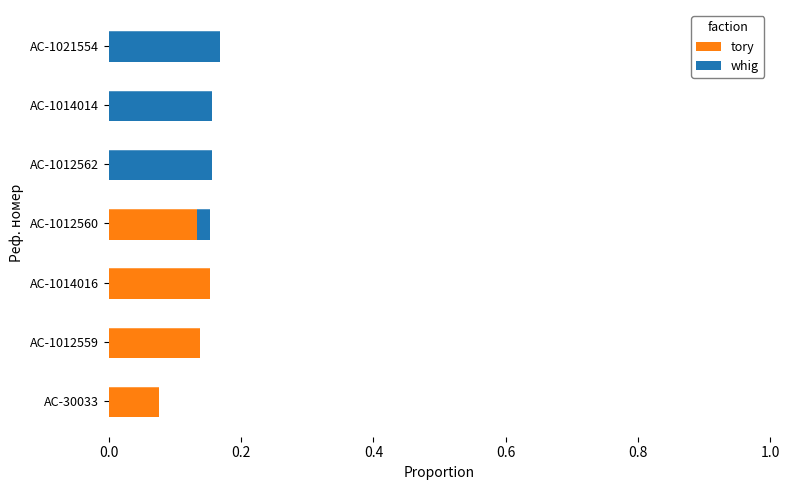

The value of tory at AC-1012562 is 0.1. True or false?

False